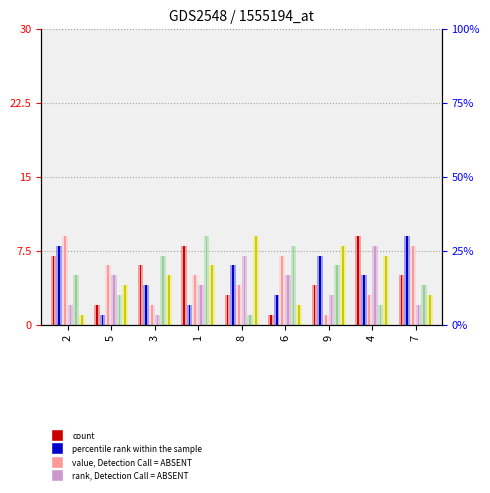

Read the col_2 value at 9.

3